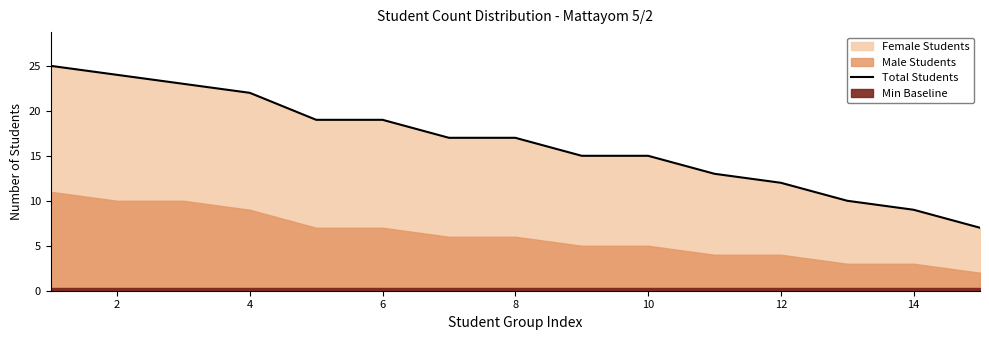

What is the maximum value shown in the chart?

25